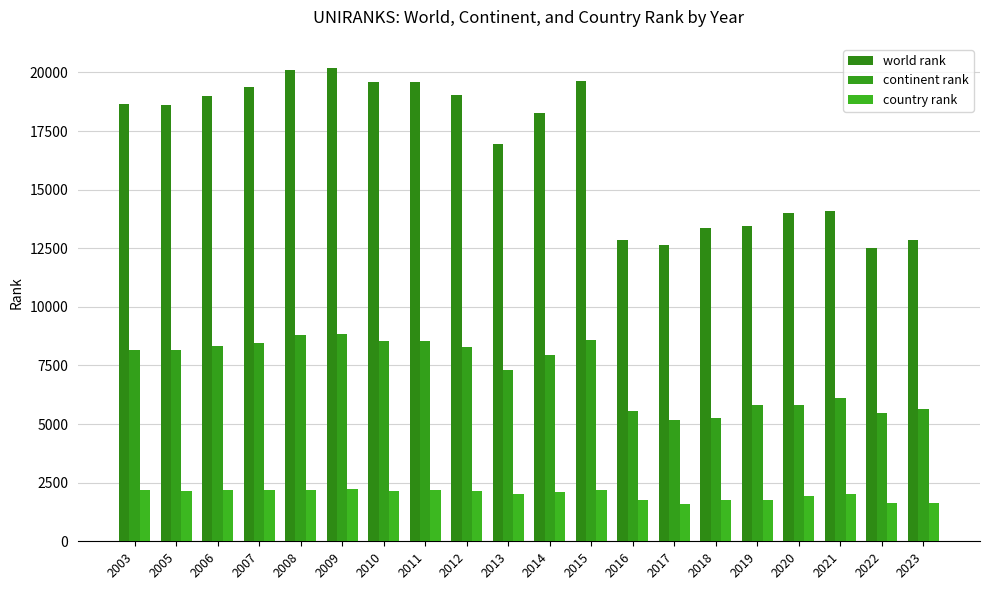

Which category has the highest value in the world rank series?

2009